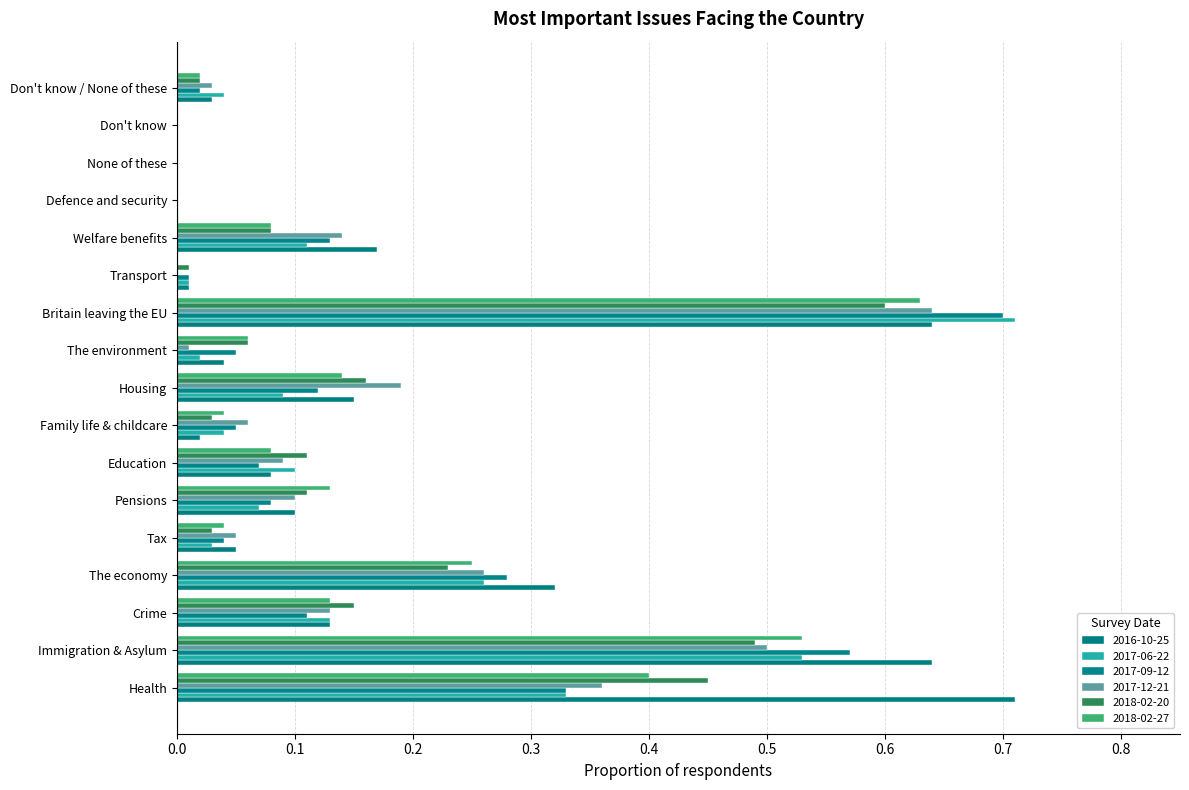

What value does the 2016-10-25 series have at Housing?

0.1